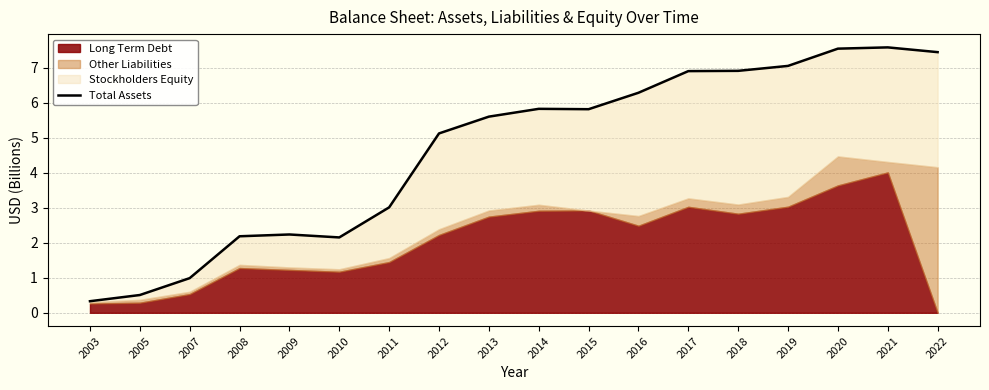

What is the smallest value displayed?

0.3